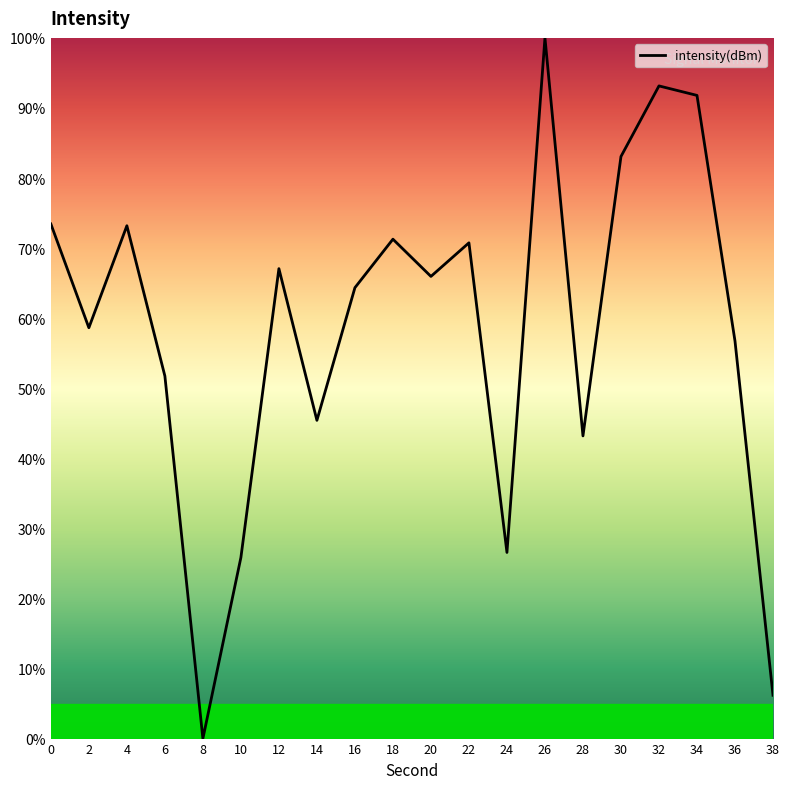

What is the difference between the second highest and minimum values?

93.1